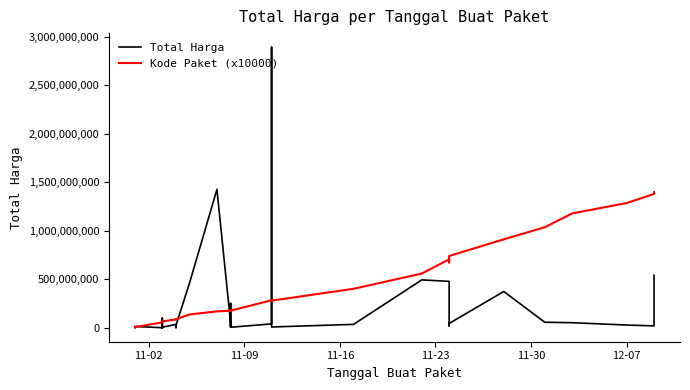

Rank the series by their maximum value, from highest to lowest.

Total Harga, Kode Paket (x10000)